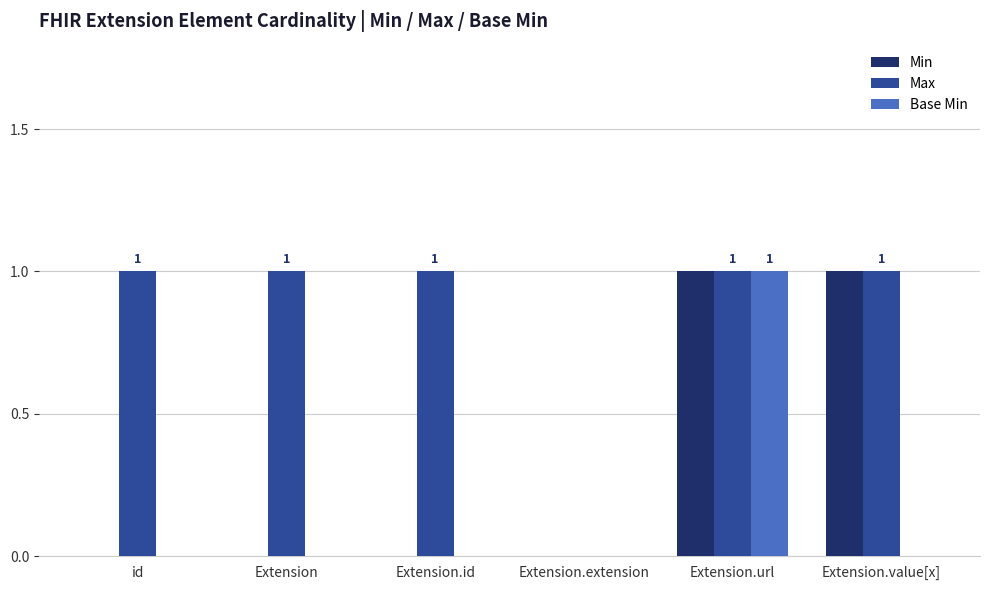

True or false: Min has a value of 2 at Extension.url.

False